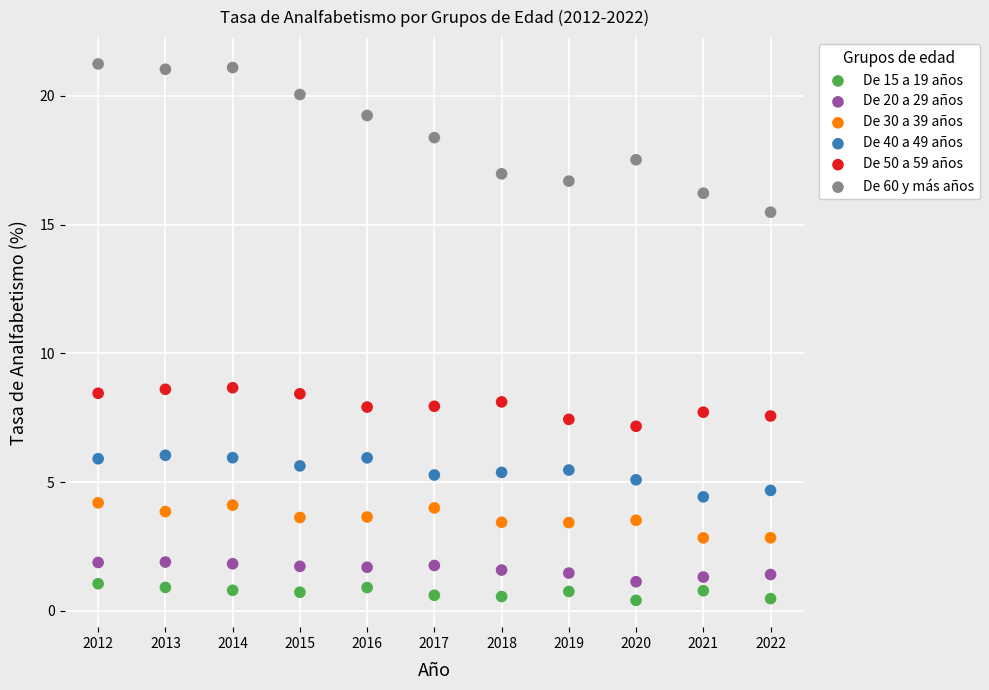

Which series has the largest Y range (max minus min)?

De 60 y más años